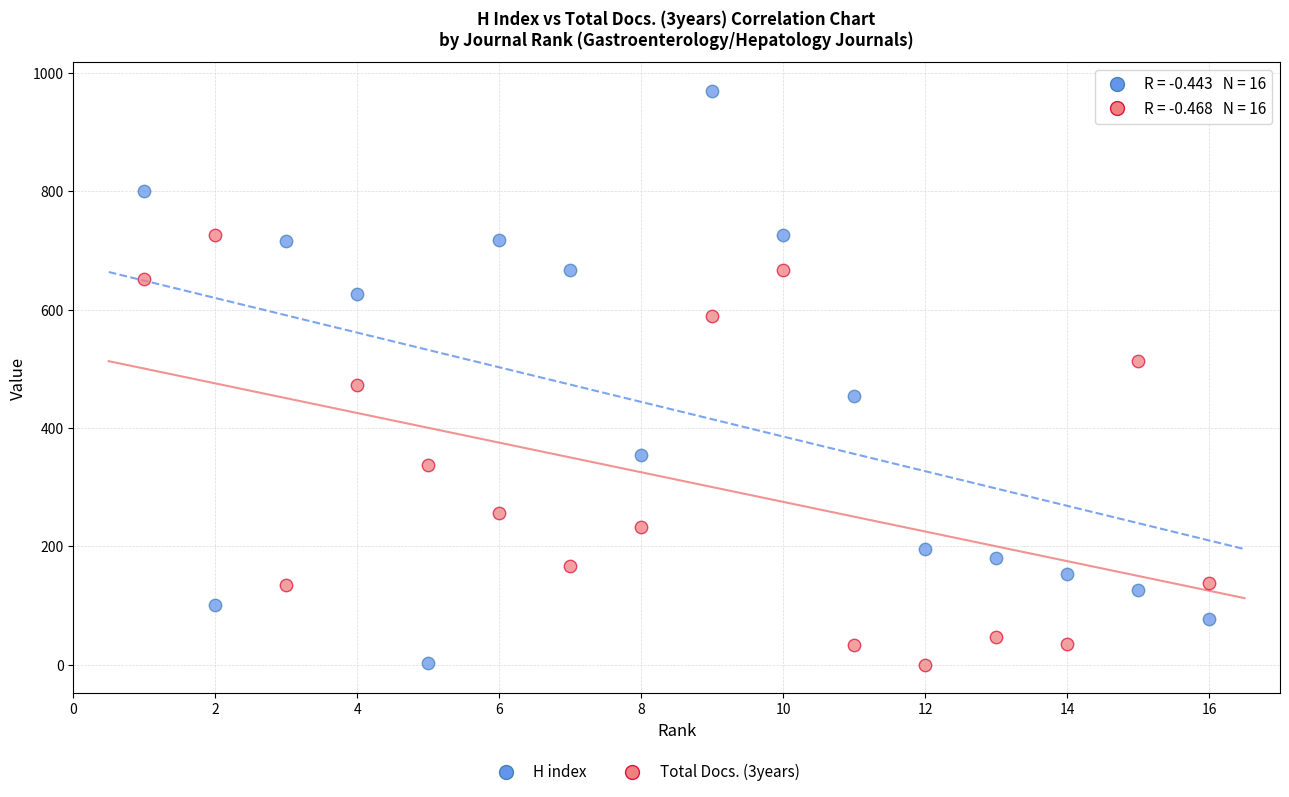

Across all data points, what is the range of X values (max minus min)?

15